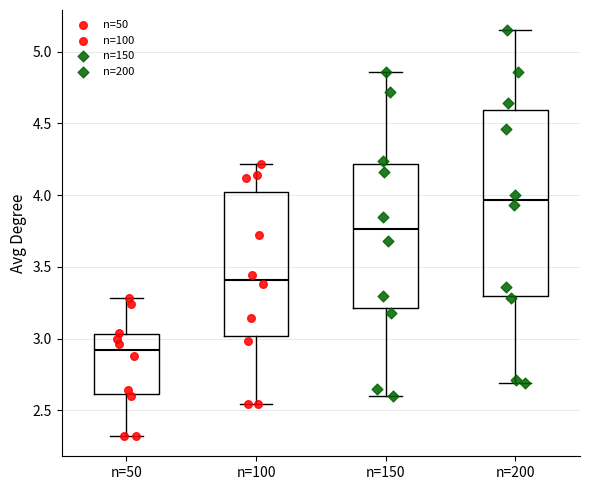

Which box has the highest median line?

n=200